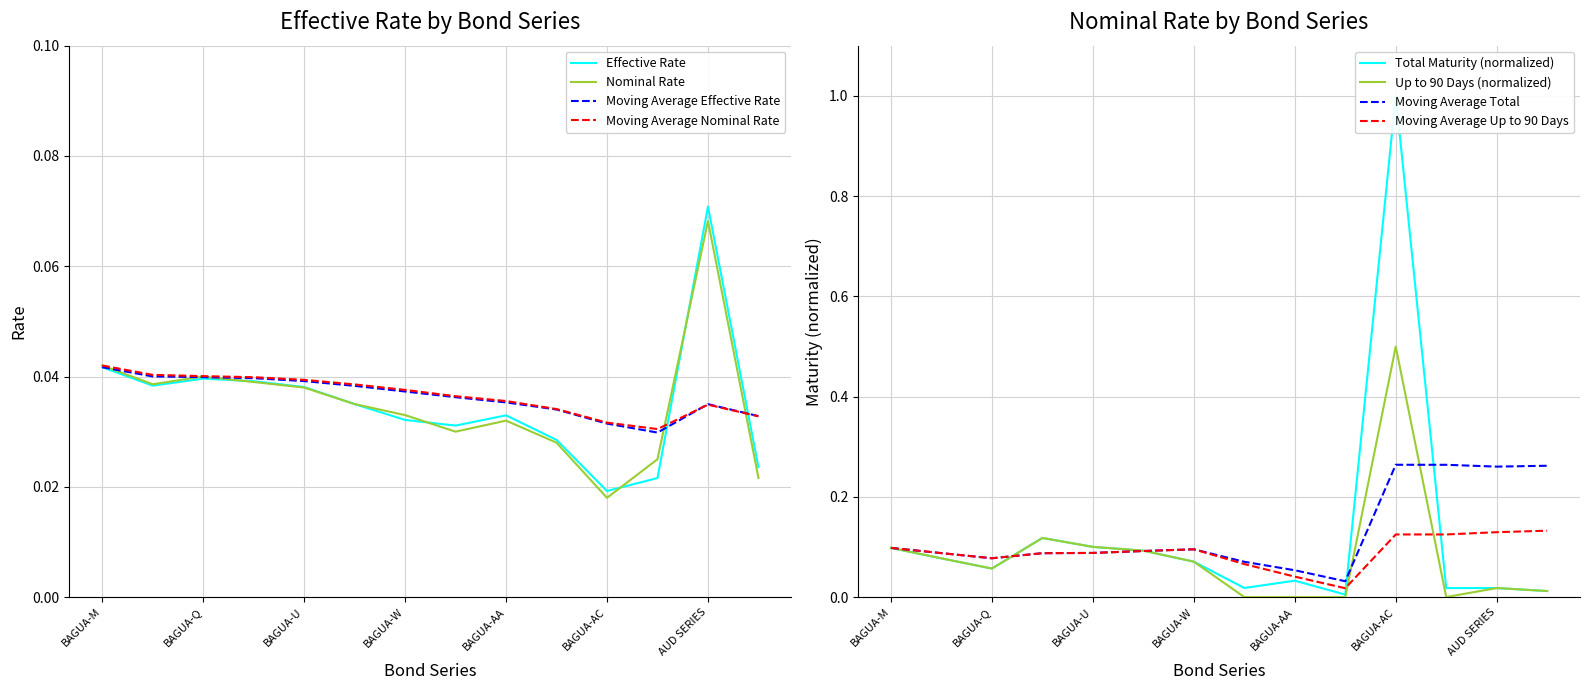

Reading right to left, list all the values displayed in this chart.

Effective Rate: 0.0	0.1	0.0	0.0	0.0	0.0	0.0	0.0	0.0	0.0	0.0	0.0	0.0	0.0
Nominal Rate: 0.0	0.1	0.0	0.0	0.0	0.0	0.0	0.0	0.0	0.0	0.0	0.0	0.0	0.0
MA Effective Rate: 0.0	0.0	0.0	0.0	0.0	0.0	0.0	0.0	0.0	0.0	0.0	0.0	0.0	0.0
MA Nominal Rate: 0.0	0.0	0.0	0.0	0.0	0.0	0.0	0.0	0.0	0.0	0.0	0.0	0.0	0.0